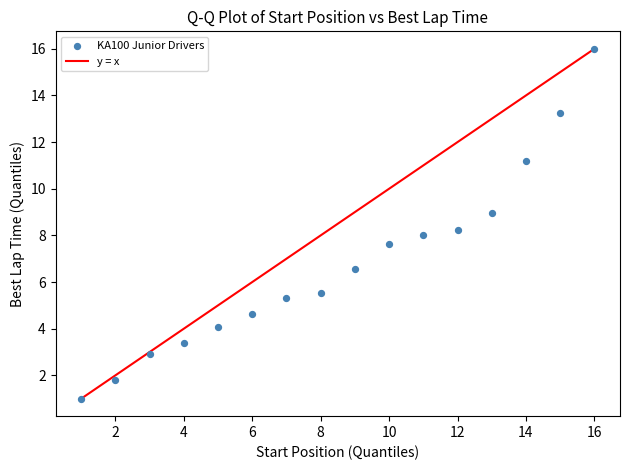

What is the range of X values (max minus min)?

15.0